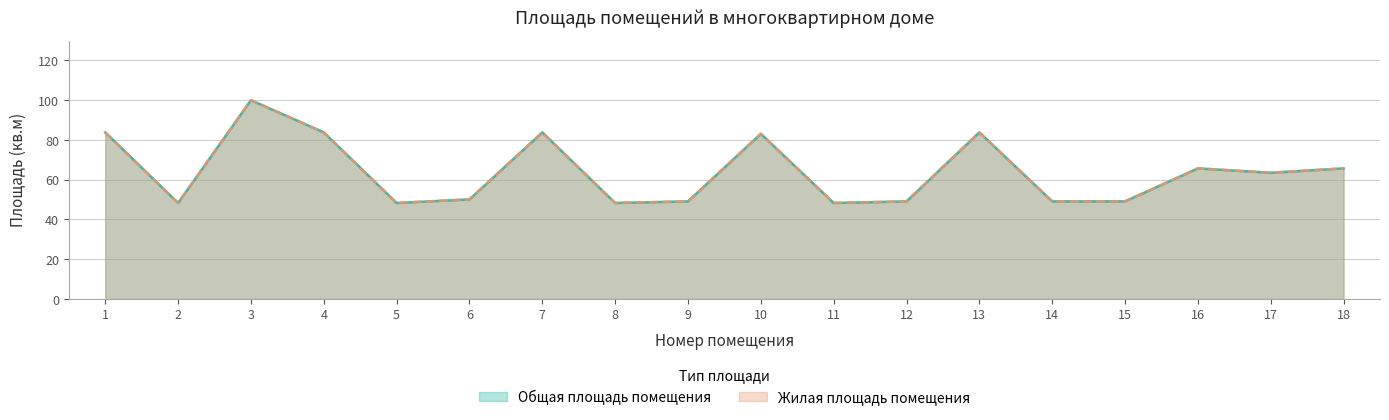

The value of Жилая площадь помещения at 14 is 49.1. True or false?

True